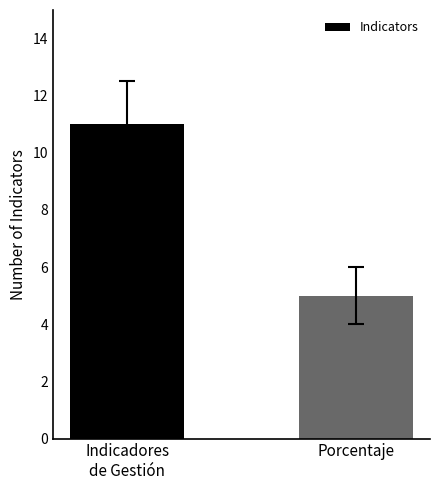

What is the average value?

8